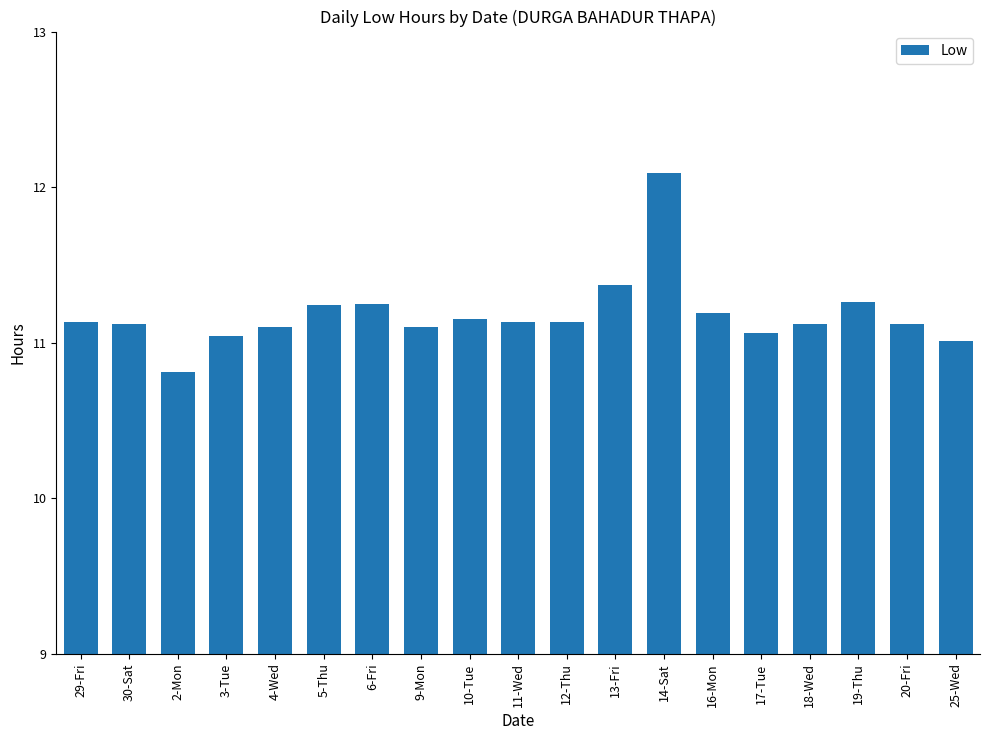

Approximately how many times larger is the value at 12-Thu compared to 5-Thu?

1.0